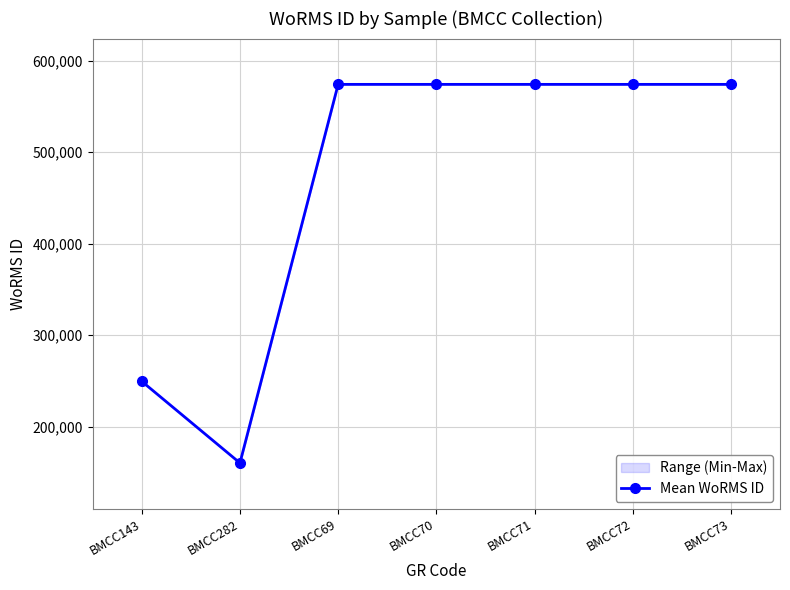

The chart shows a value of 573955 at BMCC72. True or false?

True